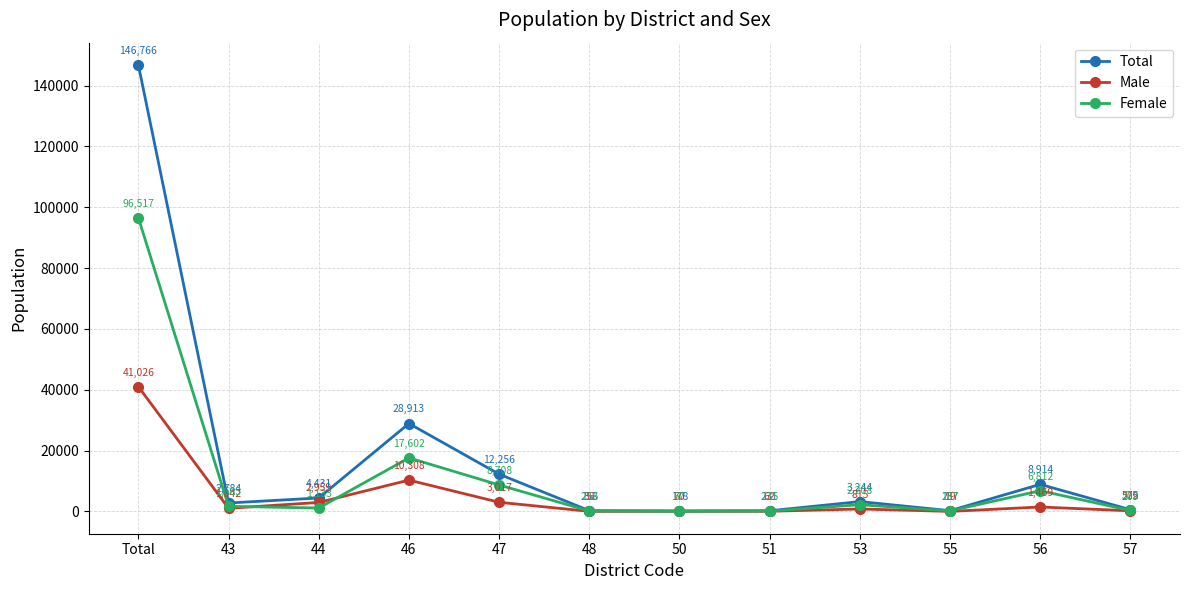

What is the total value across all series at 51?

428